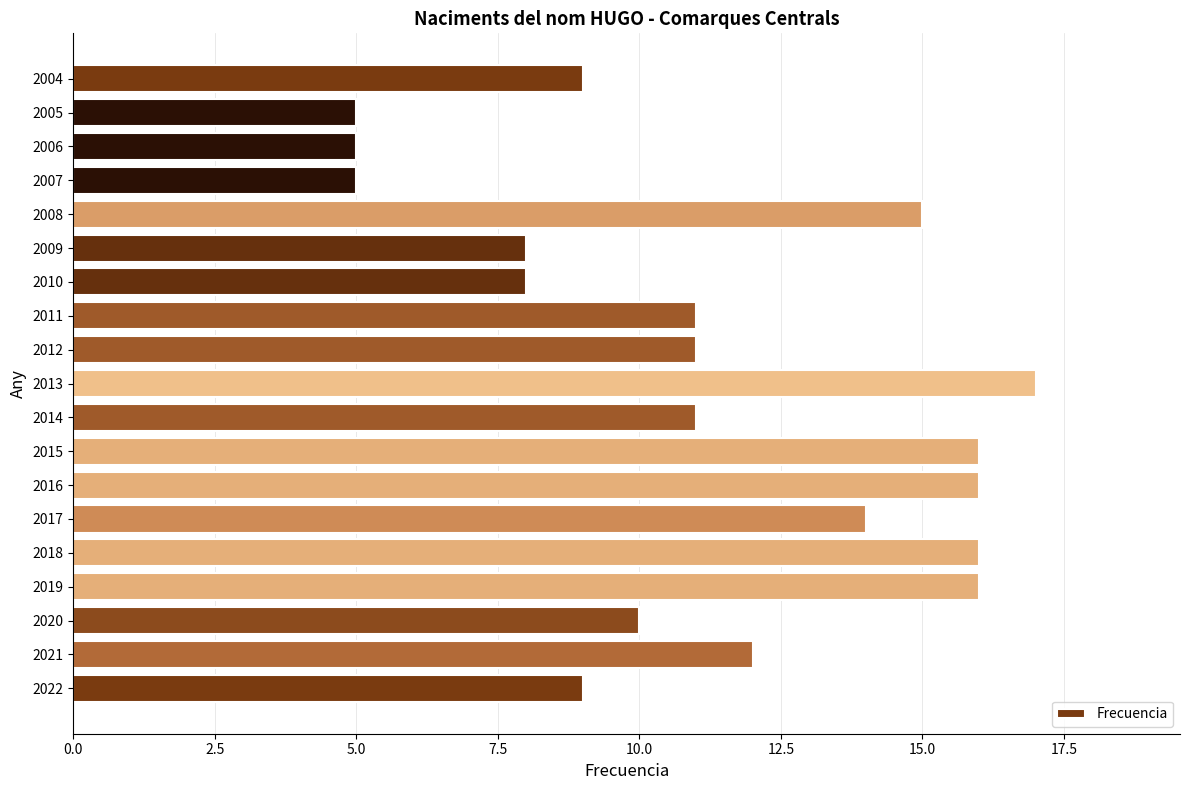

What is the ratio of the value at 2007 to the value at 2017?

0.4